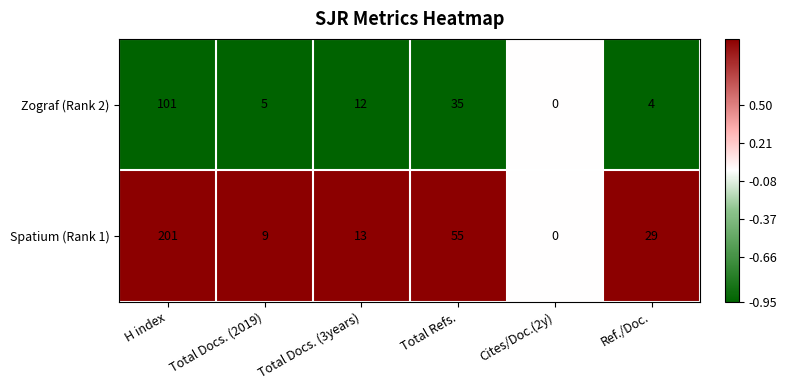

At which label does Zograf (Rank 2) first exceed 12?

H index